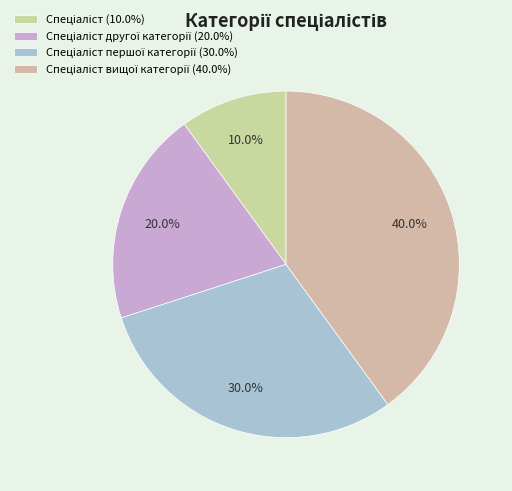

How many segments does this pie chart have?

4